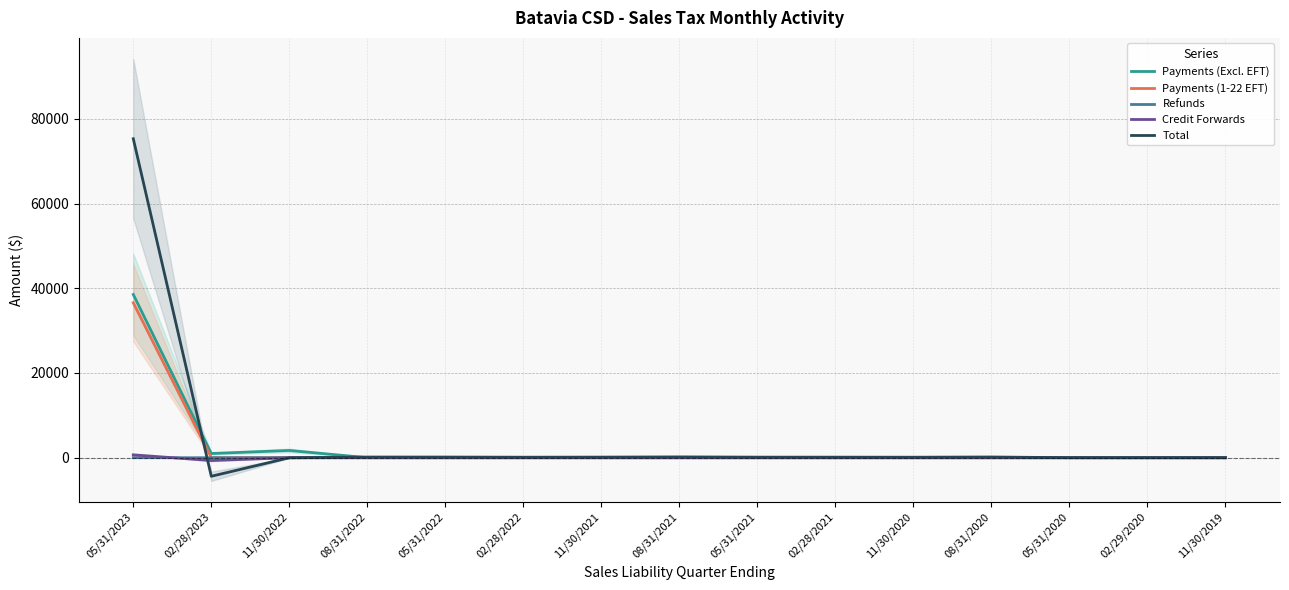

At which label does Refunds reach its peak?

05/31/2020